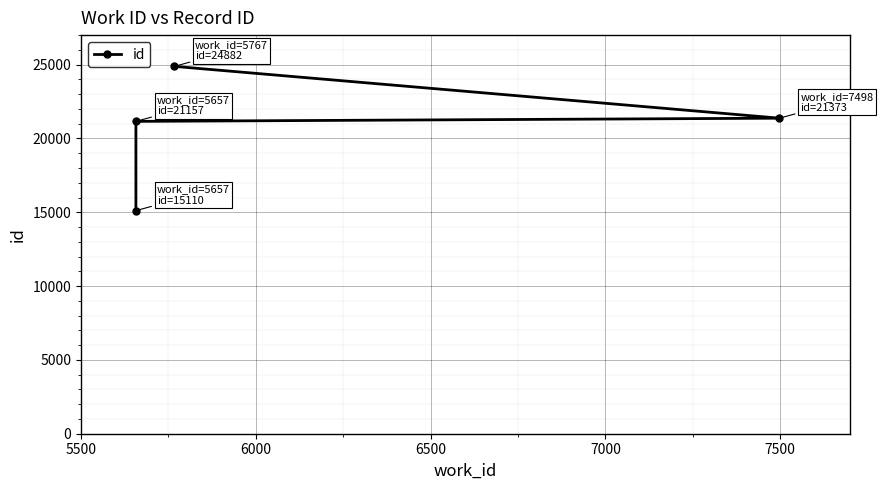

The value at 5500 is 37973. True or false?

False